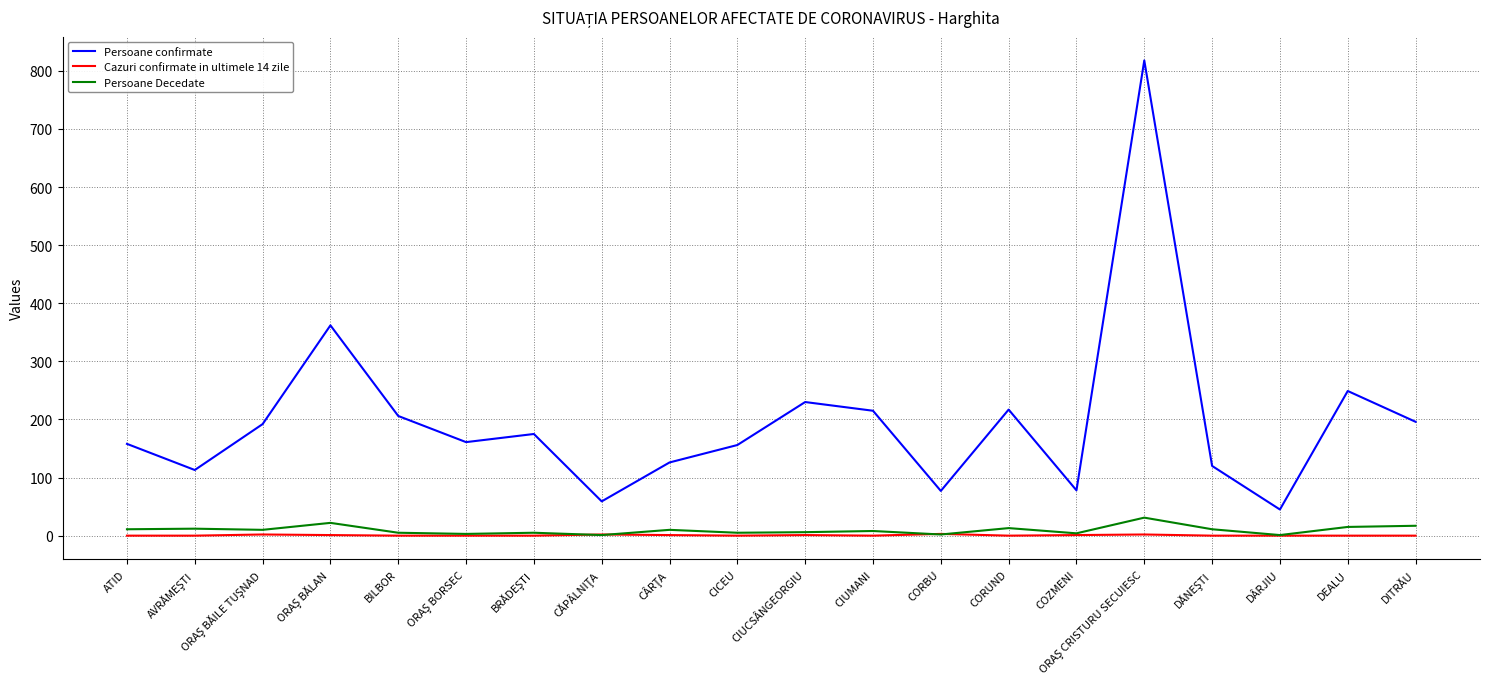

Which series has the largest range (max minus min)?

Persoane confirmate